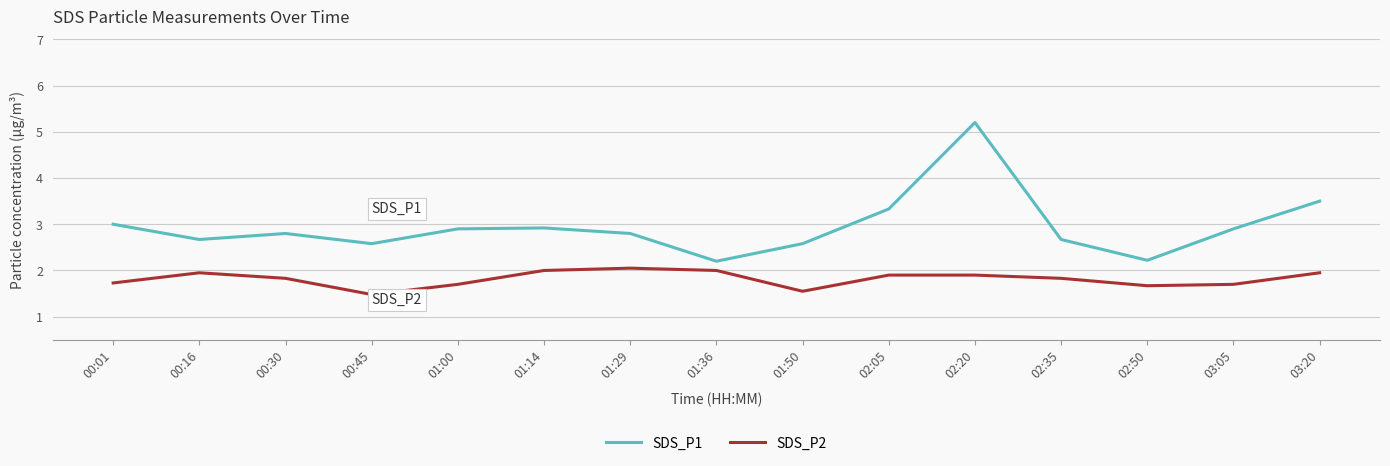

True or false: SDS_P2 and SDS_P1 cross at least once.

False